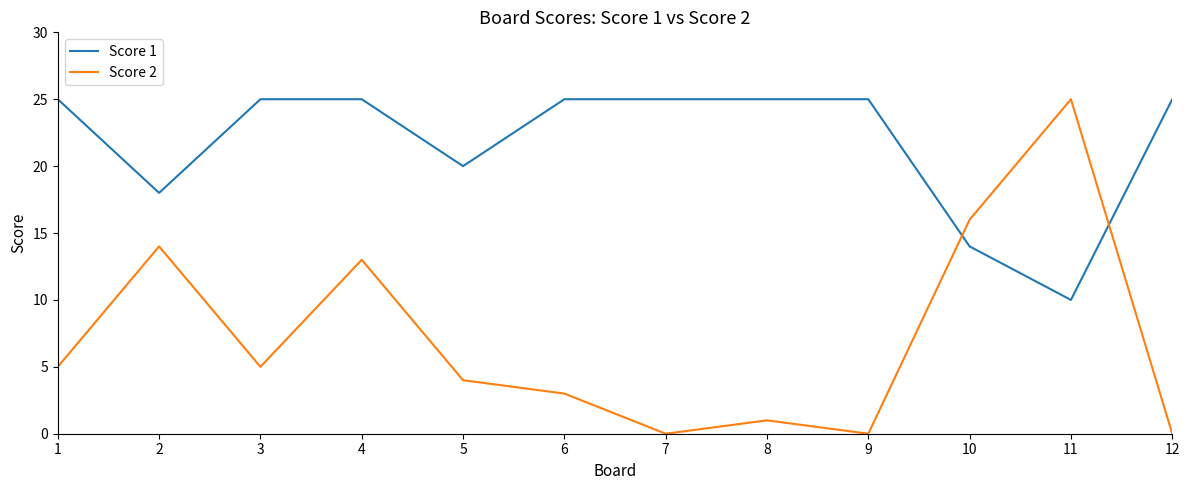

At which label is Score 2 closest to 12?

4